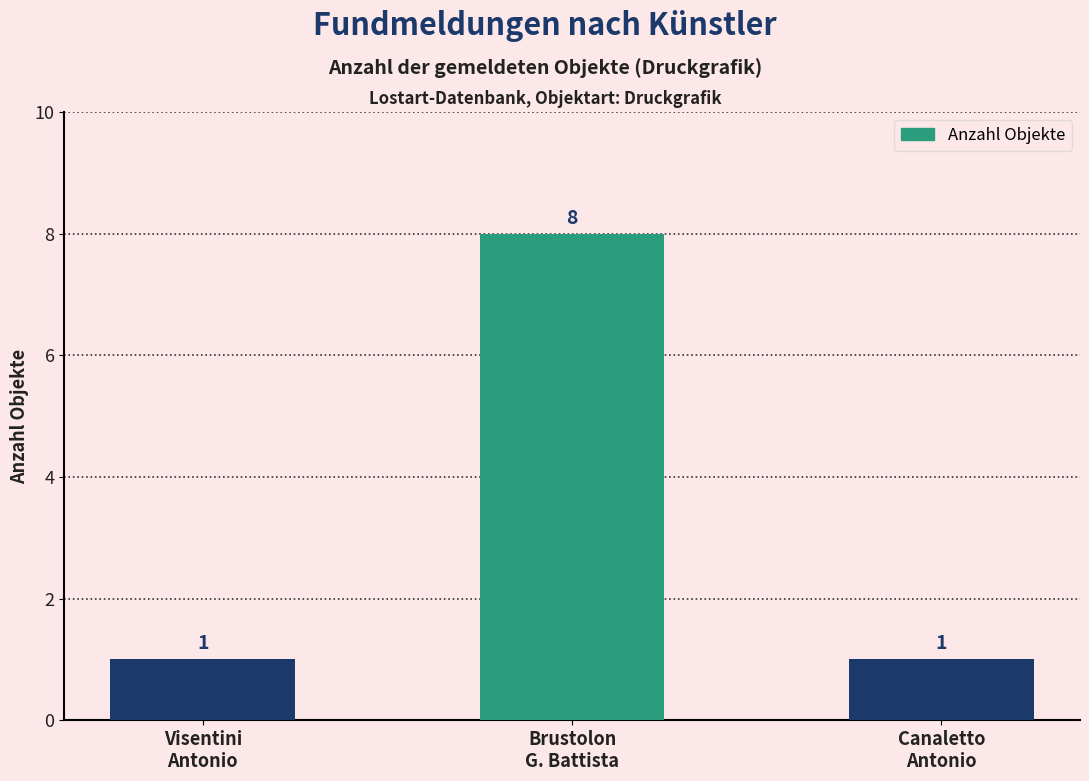

What is the label of the 2nd bar from the right?

Brustolon
G. Battista